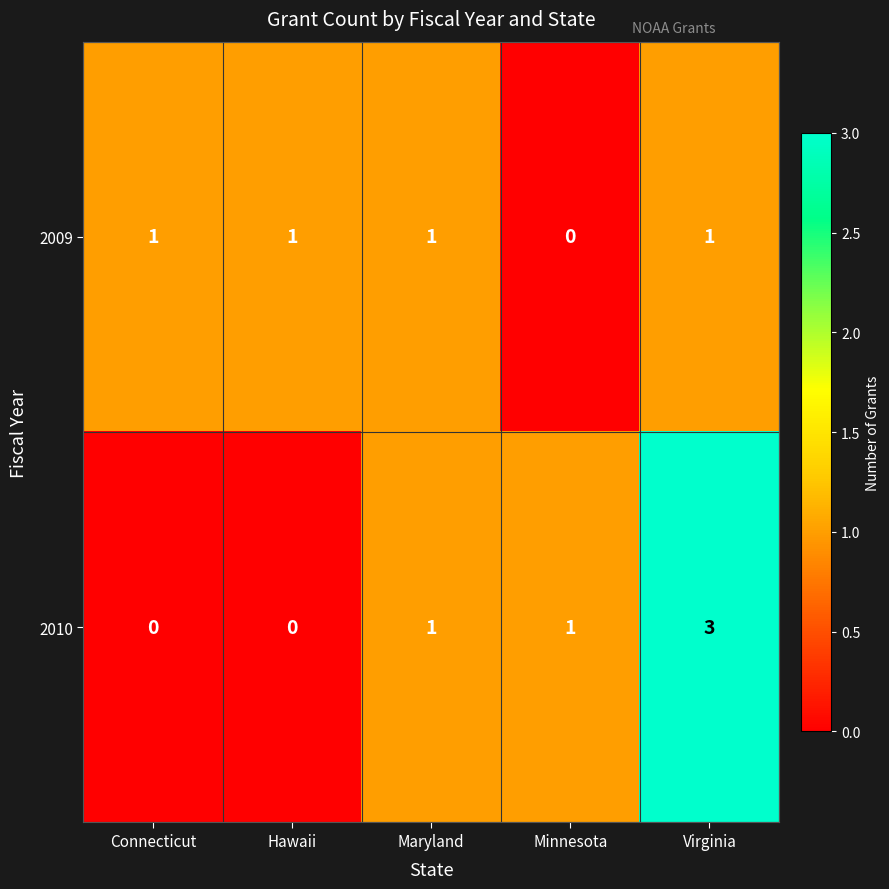

Reading left to right, transcribe all the data shown in this chart.

2009: Connecticut=1	Hawaii=1	Maryland=1	Minnesota=0	Virginia=1
2010: Connecticut=0	Hawaii=0	Maryland=1	Minnesota=1	Virginia=3